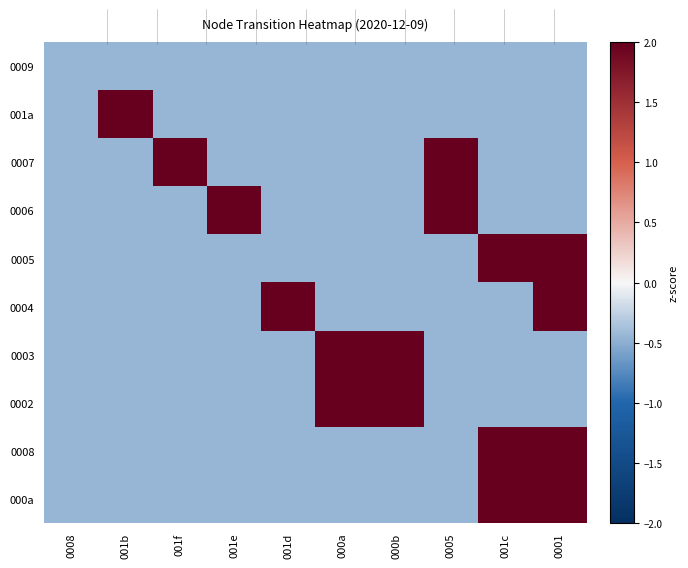

Reading left to right, extract all data points from this chart.

0009: 0008=-0.5	001b=-0.5	001f=-0.5	001e=-0.5	001d=-0.5	000a=-0.5	000b=-0.5	0005=-0.5	001c=-0.5	0001=-0.5
001a: 0008=-0.5	001b=2.2	001f=-0.5	001e=-0.5	001d=-0.5	000a=-0.5	000b=-0.5	0005=-0.5	001c=-0.5	0001=-0.5
0007: 0008=-0.5	001b=-0.5	001f=2.2	001e=-0.5	001d=-0.5	000a=-0.5	000b=-0.5	0005=2.2	001c=-0.5	0001=-0.5
0006: 0008=-0.5	001b=-0.5	001f=-0.5	001e=2.2	001d=-0.5	000a=-0.5	000b=-0.5	0005=2.2	001c=-0.5	0001=-0.5
0005: 0008=-0.5	001b=-0.5	001f=-0.5	001e=-0.5	001d=-0.5	000a=-0.5	000b=-0.5	0005=-0.5	001c=2.2	0001=2.2
0004: 0008=-0.5	001b=-0.5	001f=-0.5	001e=-0.5	001d=2.2	000a=-0.5	000b=-0.5	0005=-0.5	001c=-0.5	0001=2.2
0003: 0008=-0.5	001b=-0.5	001f=-0.5	001e=-0.5	001d=-0.5	000a=2.2	000b=2.2	0005=-0.5	001c=-0.5	0001=-0.5
0002: 0008=-0.5	001b=-0.5	001f=-0.5	001e=-0.5	001d=-0.5	000a=2.2	000b=2.2	0005=-0.5	001c=-0.5	0001=-0.5
0008: 0008=-0.5	001b=-0.5	001f=-0.5	001e=-0.5	001d=-0.5	000a=-0.5	000b=-0.5	0005=-0.5	001c=2.2	0001=2.2
000a: 0008=-0.5	001b=-0.5	001f=-0.5	001e=-0.5	001d=-0.5	000a=-0.5	000b=-0.5	0005=-0.5	001c=2.2	0001=2.2